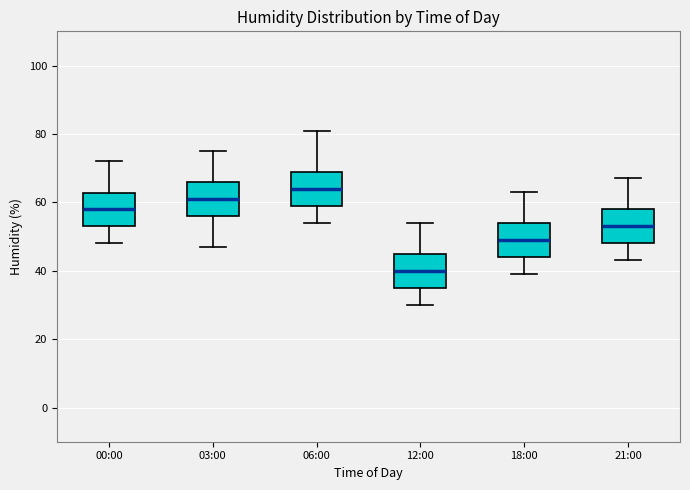

Which box's median line is the lowest?

12:00